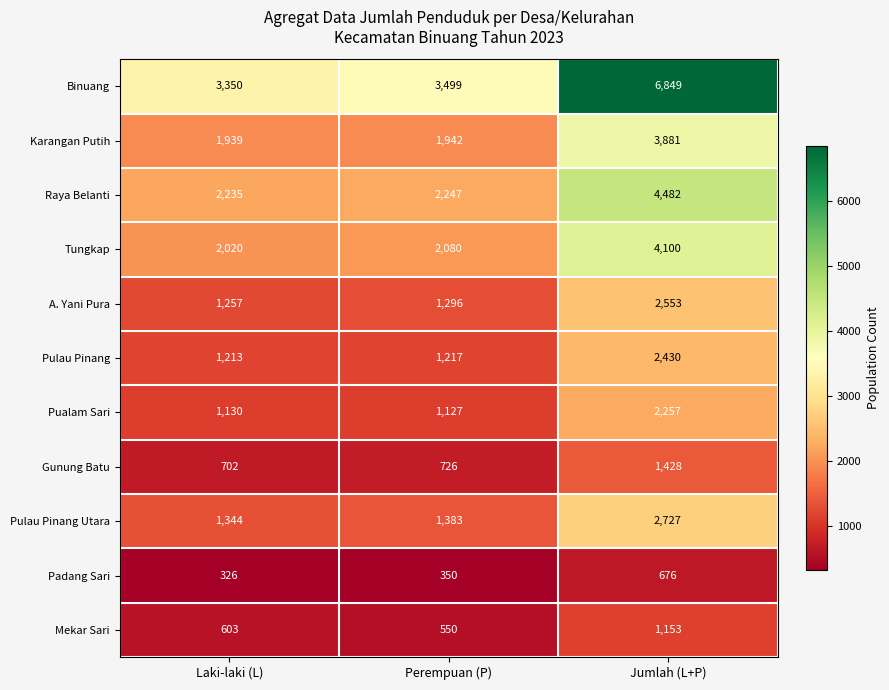

Which series has the widest spread of values?

Binuang